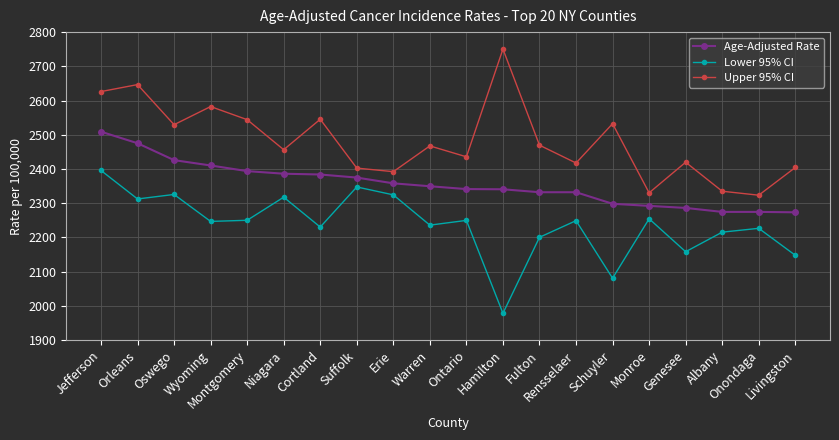

True or false: Age-Adjusted Rate has a value of 3981.9 at Montgomery.

False